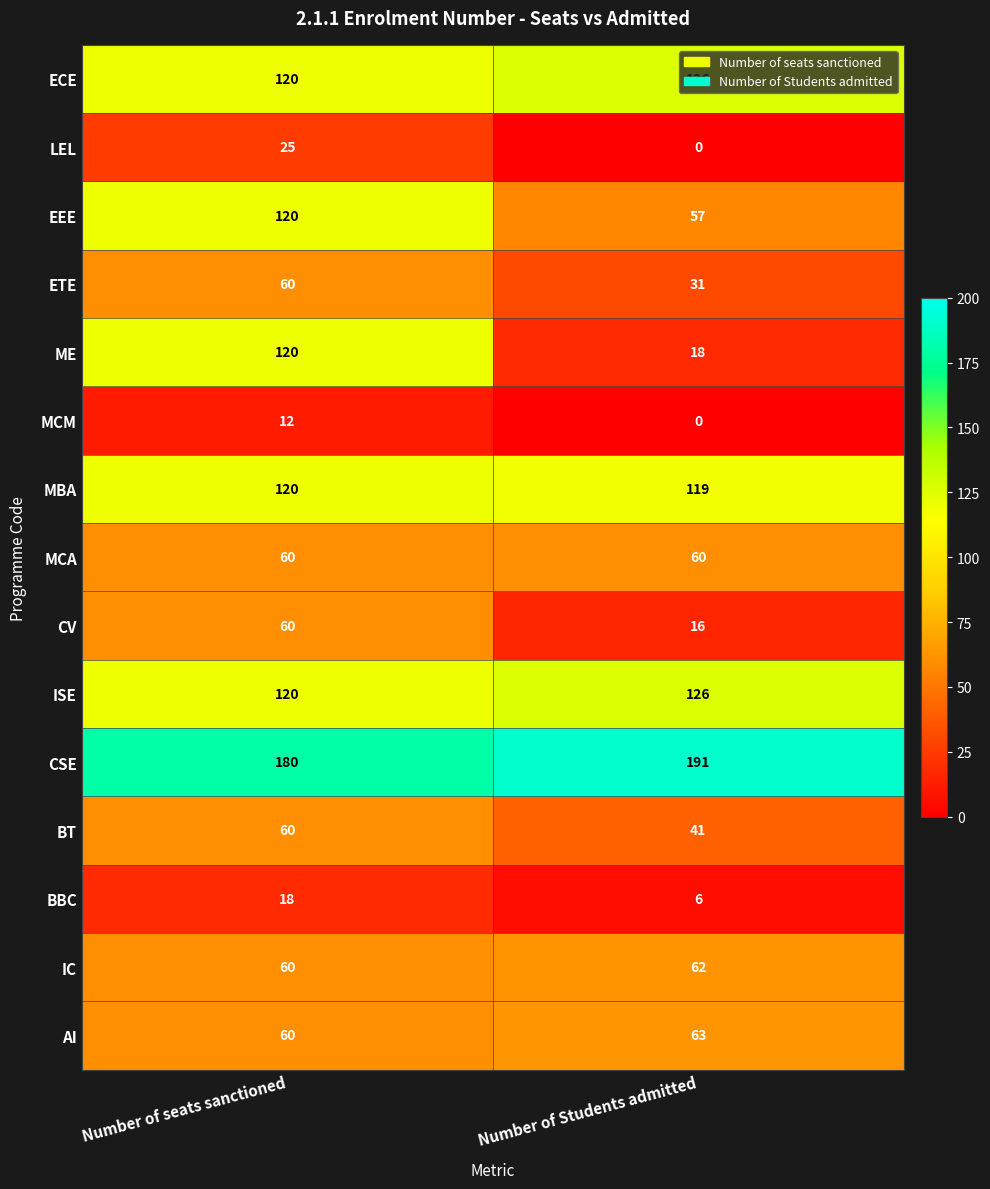

What is the difference between the maximum and minimum values in the CV series?

44